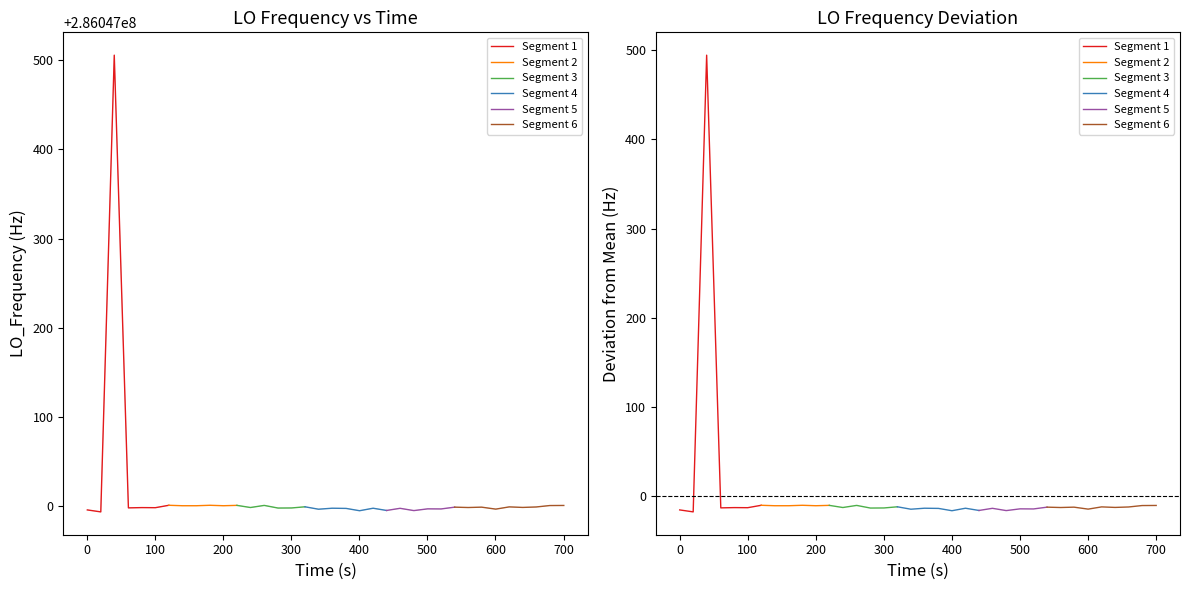

How many interior local peaks (higher than both neighbors) does the data have?

13